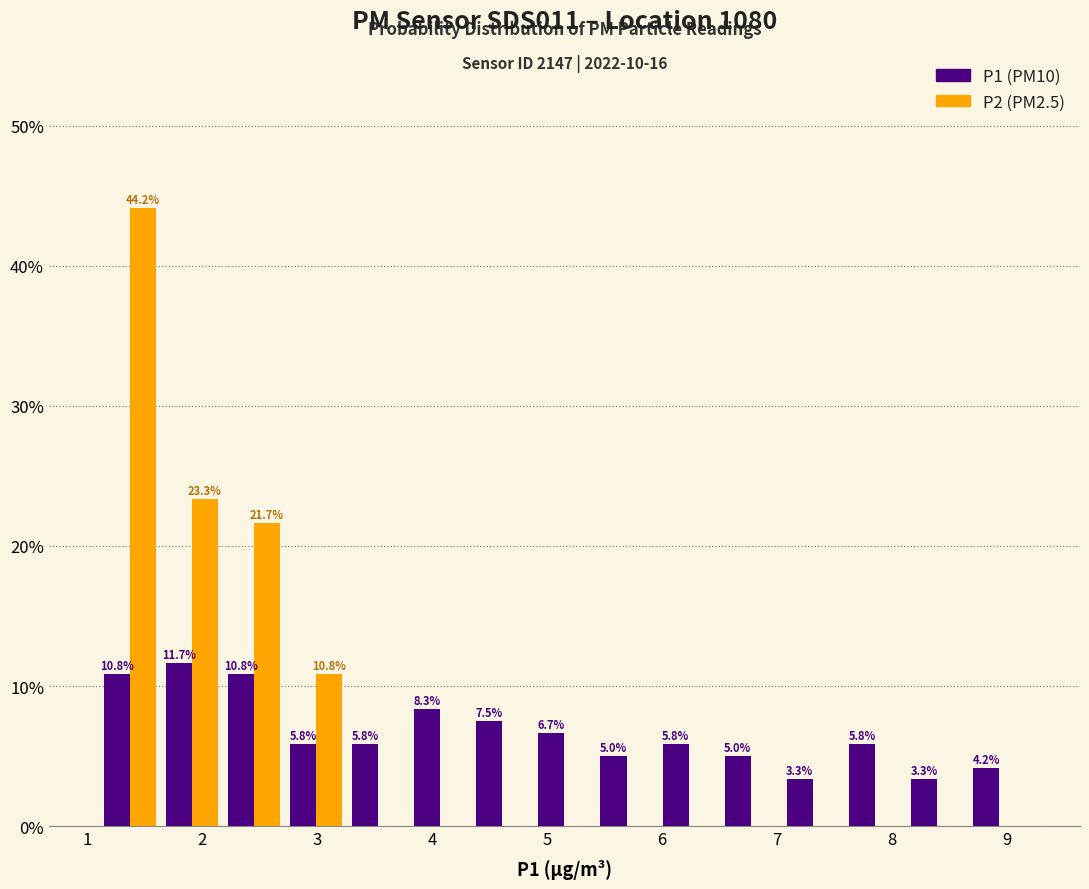

In the P2 (PM2.5) series, which range on the x-axis has the tallest bar?

1.10 to 1.64